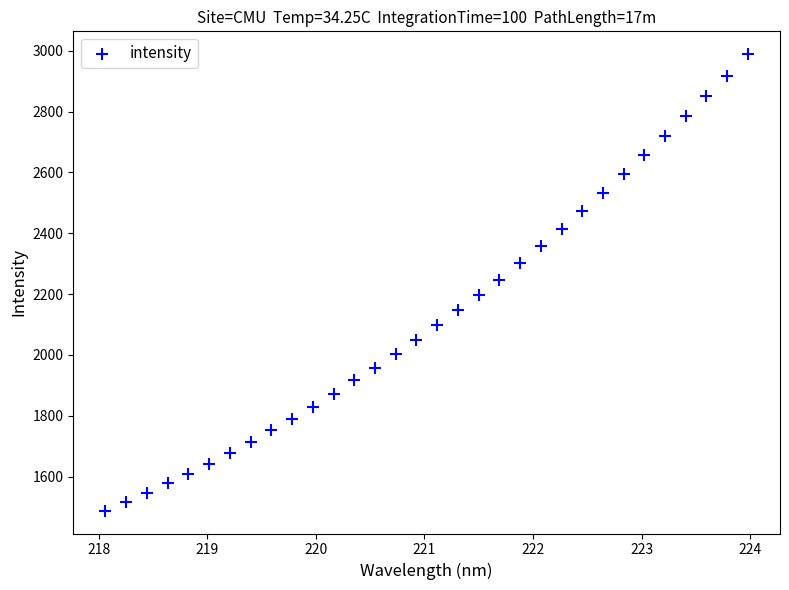

What is the range of Y values (max minus min)?

1500.8